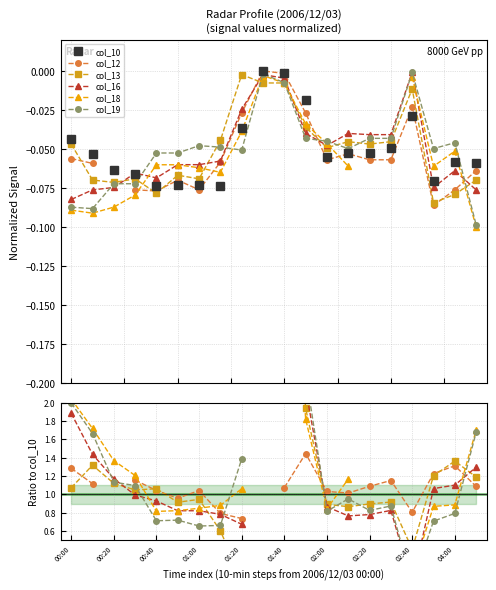

True or false: col_18 has a value of 0.3 at 02:00.

False